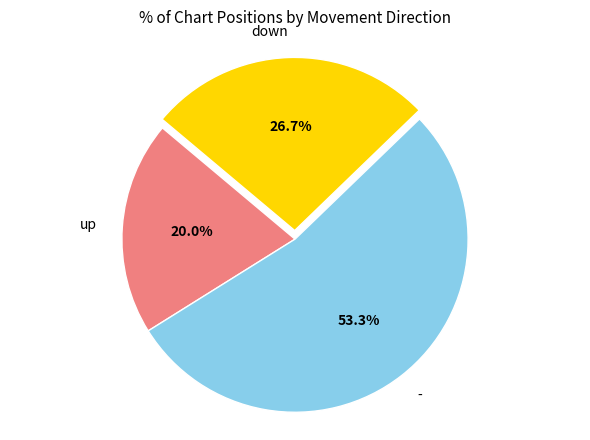

To the nearest percent, what percentage of the pie is down?

27%